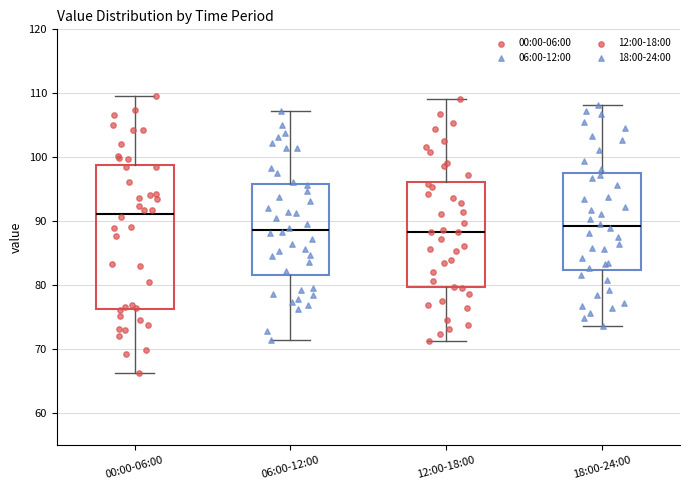

Where is the lower edge of the box for 06:00-12:00 on the y-axis? The values are not printed on the chart, so give them approximately, as read against the axis.

82